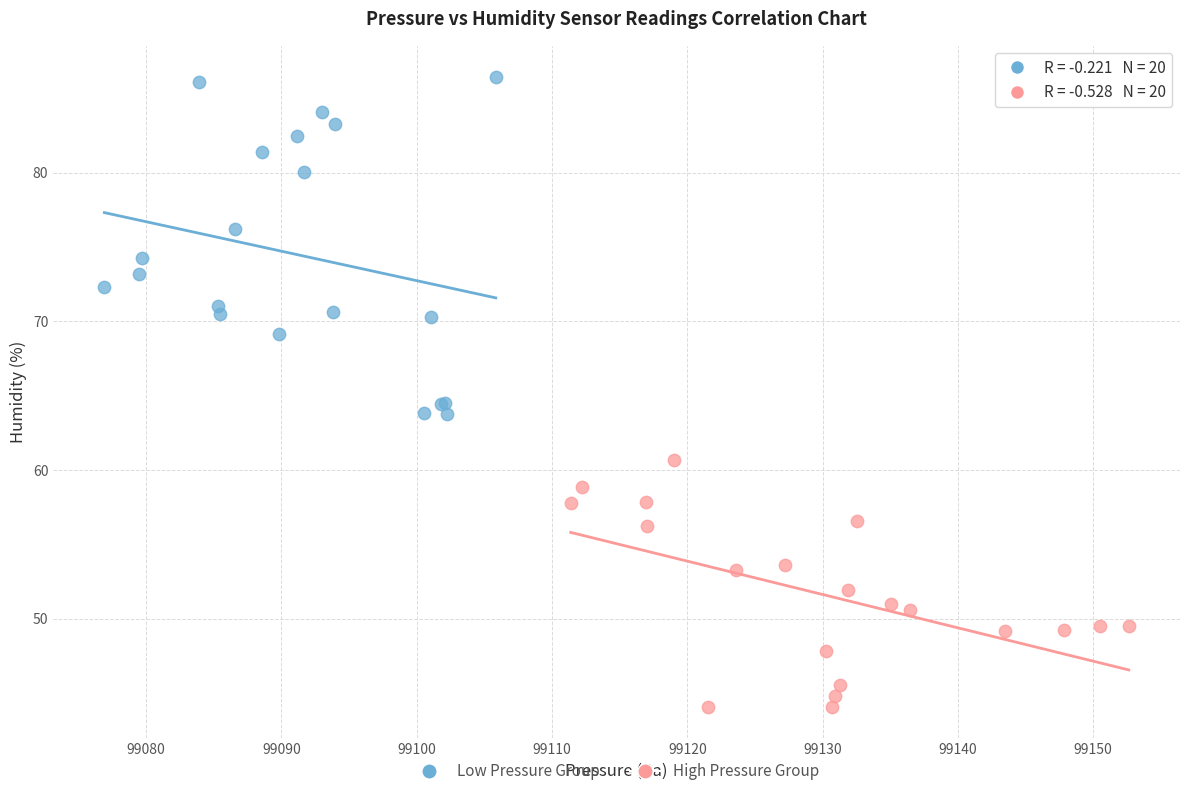

Which series contains the highest Y value?

Low Pressure Group